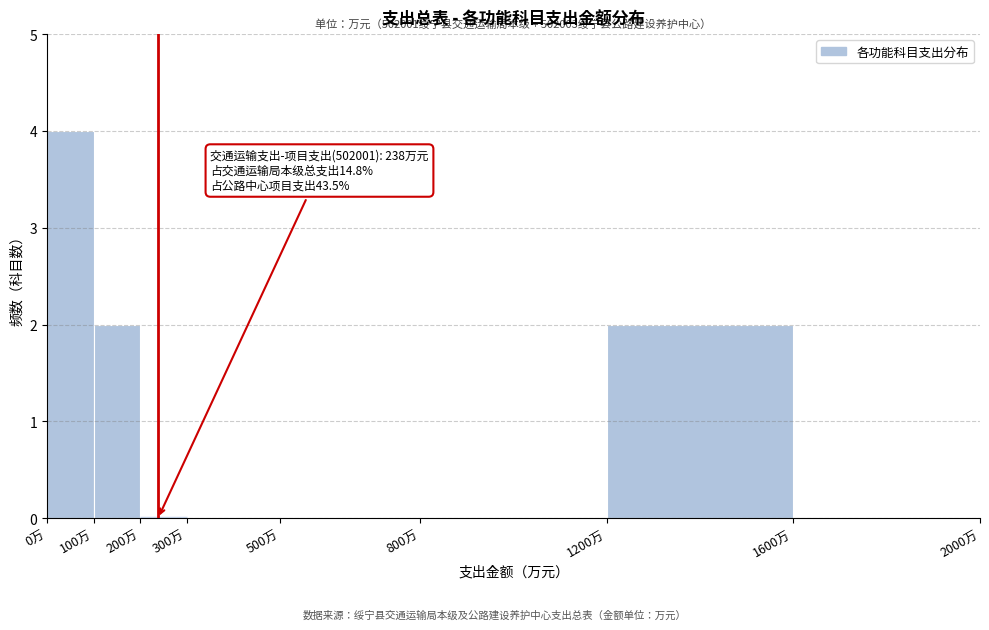

Over which range of the x-axis is the bar tallest?

0 to 100